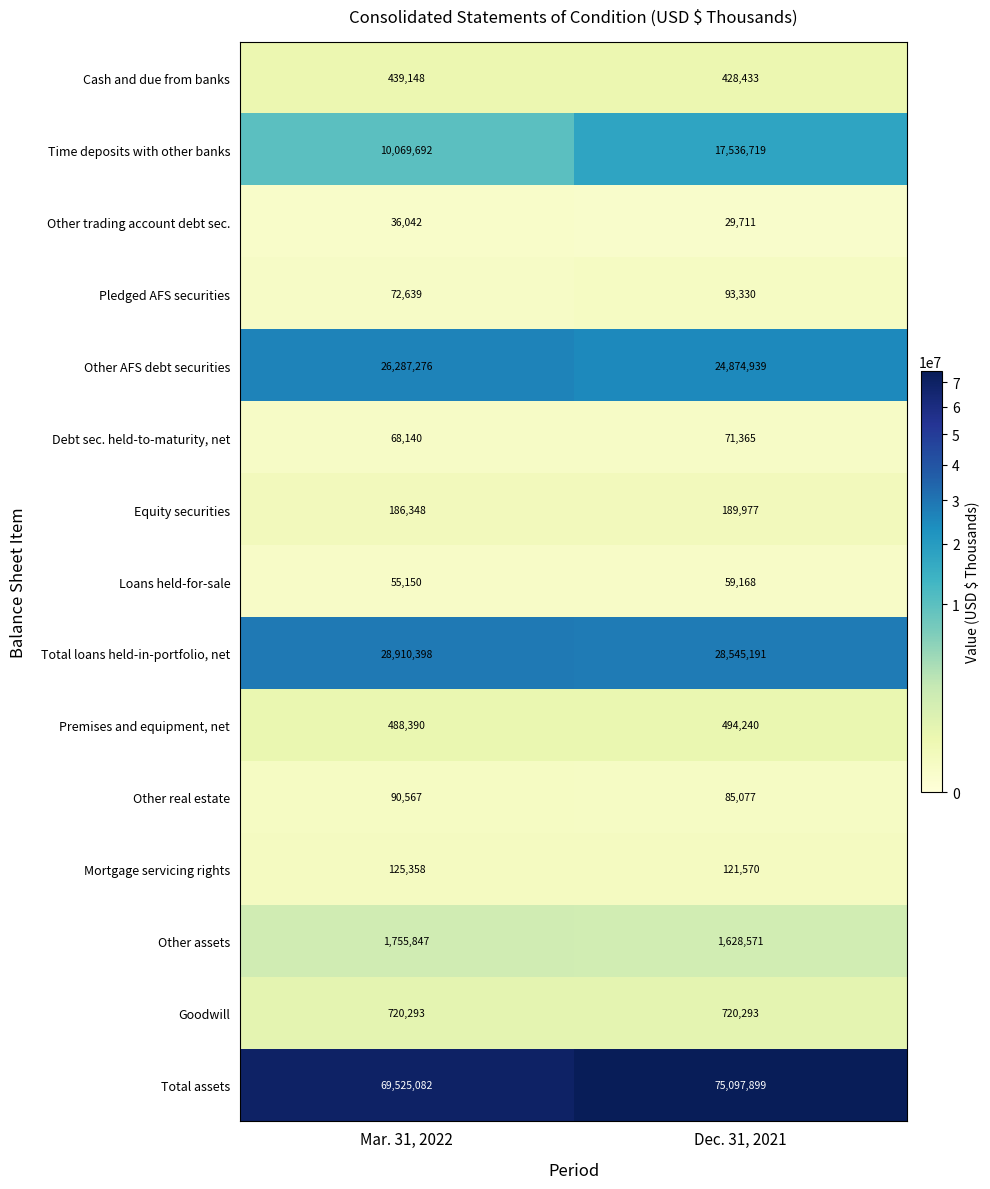

The value of Equity securities at Mar. 31, 2022 is 48730. True or false?

False